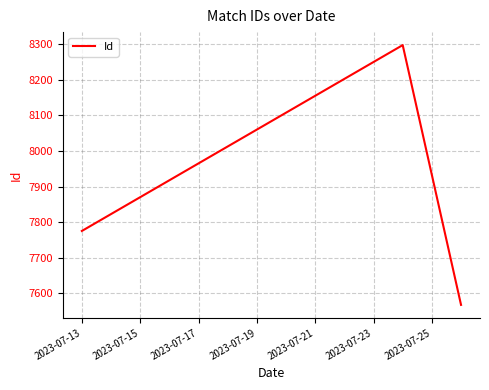

Count the number of categories in the chart.

3